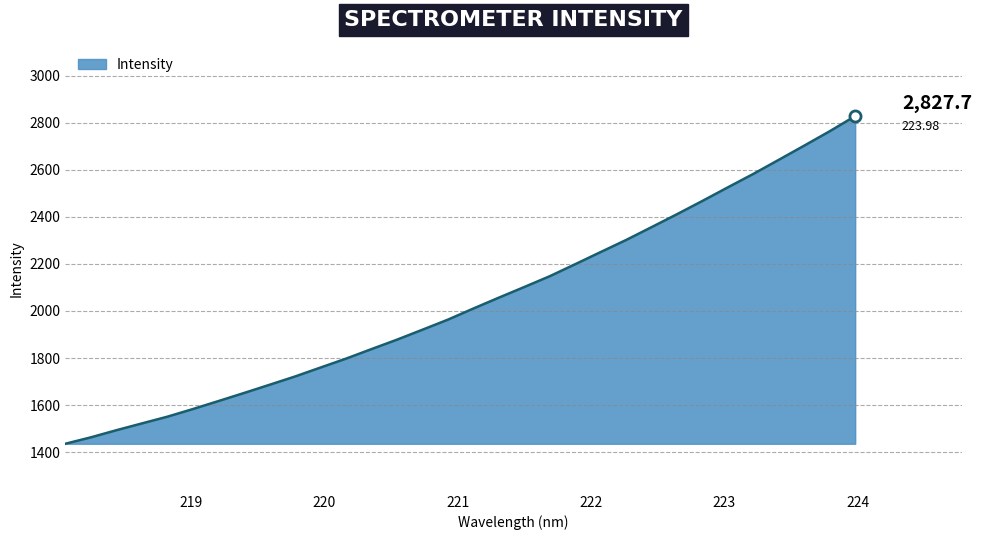

What is the difference between the maximum and minimum values?

1391.5